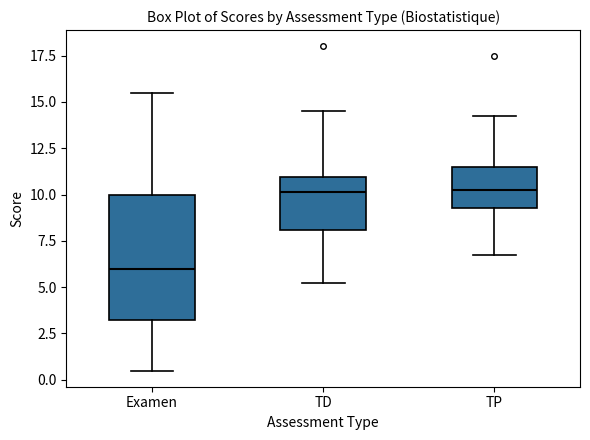

Reading left to right, read every box against the y-axis: the position of its median line, the range the box covers, and the ends of its whiskers. The values are not printed on the chart, so give them approximately, as read against the axis.

Examen: median 6.0, box 3.5 to 10.0, whiskers 0.5 to 15.5
TD: median 10.0, box 8.0 to 11.0, whiskers 5.5 to 14.5
TP: median 10.5, box 9.5 to 11.5, whiskers 7.0 to 14.5